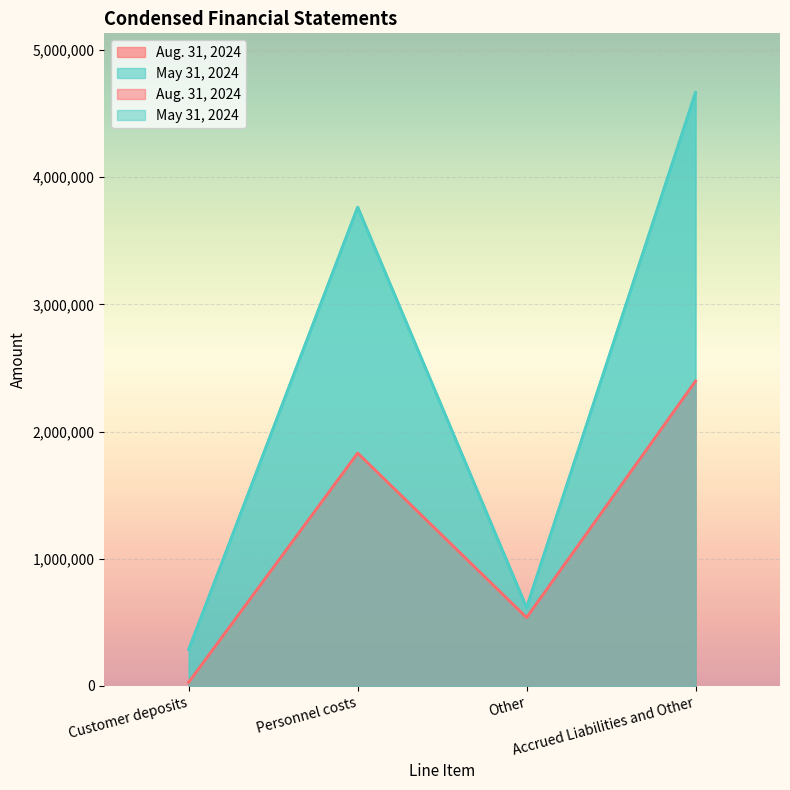

Count the number of categories in the chart.

4